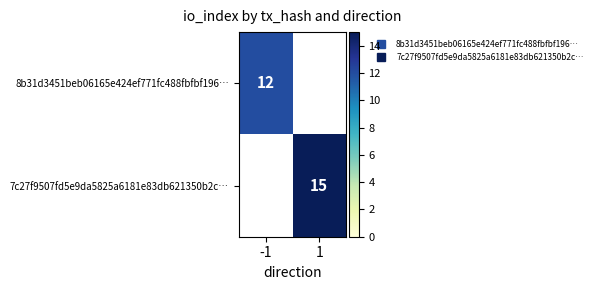

True or false: 7c27f9507fd5e9da5825a6181e83db621350b2c… has a value of 15.0 at 1.

True